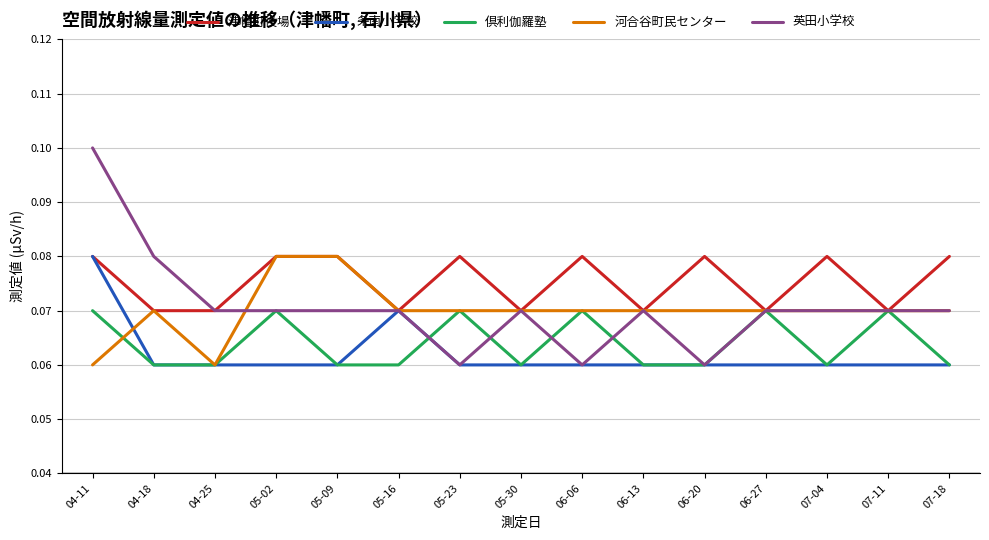

How many lines are shown in the chart?

5